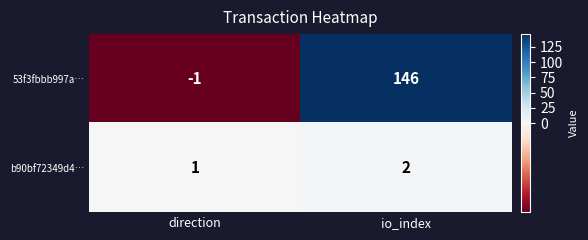

Reading right to left, transcribe all the data shown in this chart.

53f3fbbb997a…: io_index=146	direction=-1
b90bf72349d4…: io_index=2	direction=1